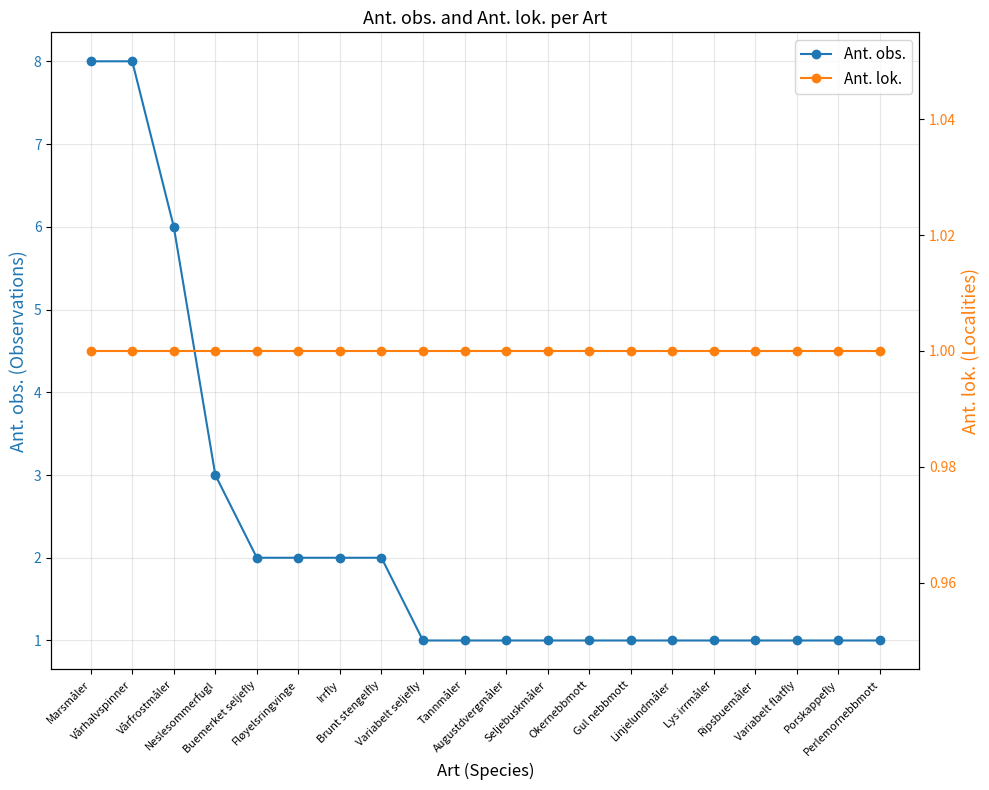

Between Fløyelsringvinge and Lys irrmåler, which is larger?

Fløyelsringvinge